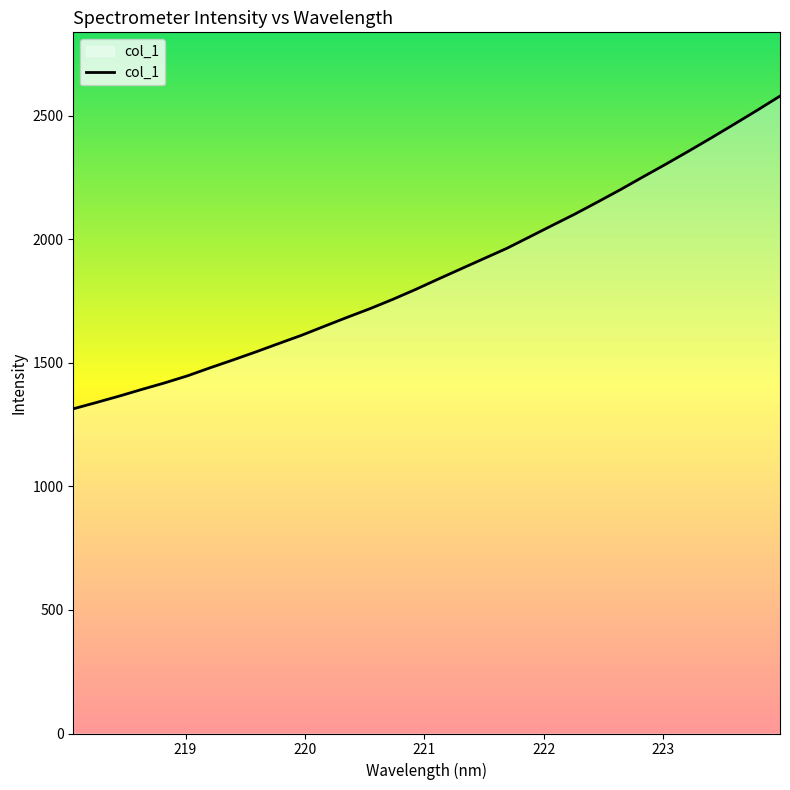

What is the difference between the maximum and minimum values?

1265.9